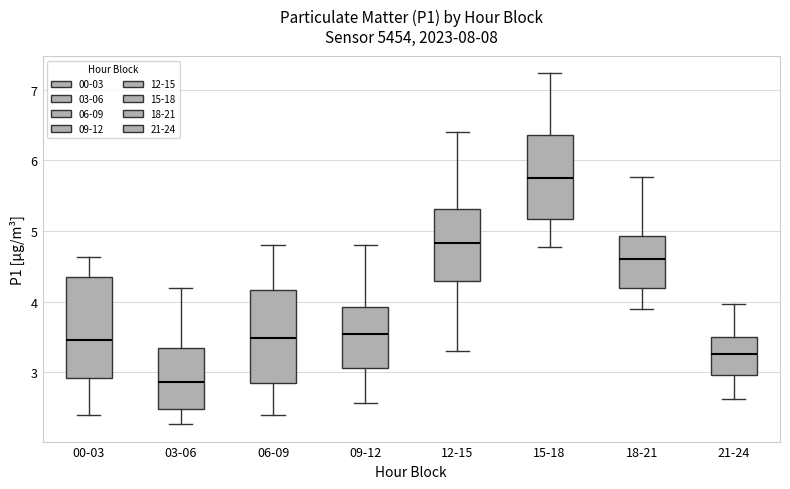

Where is the lower edge of the box for 21-24 on the y-axis? The values are not printed on the chart, so give them approximately, as read against the axis.

3.0